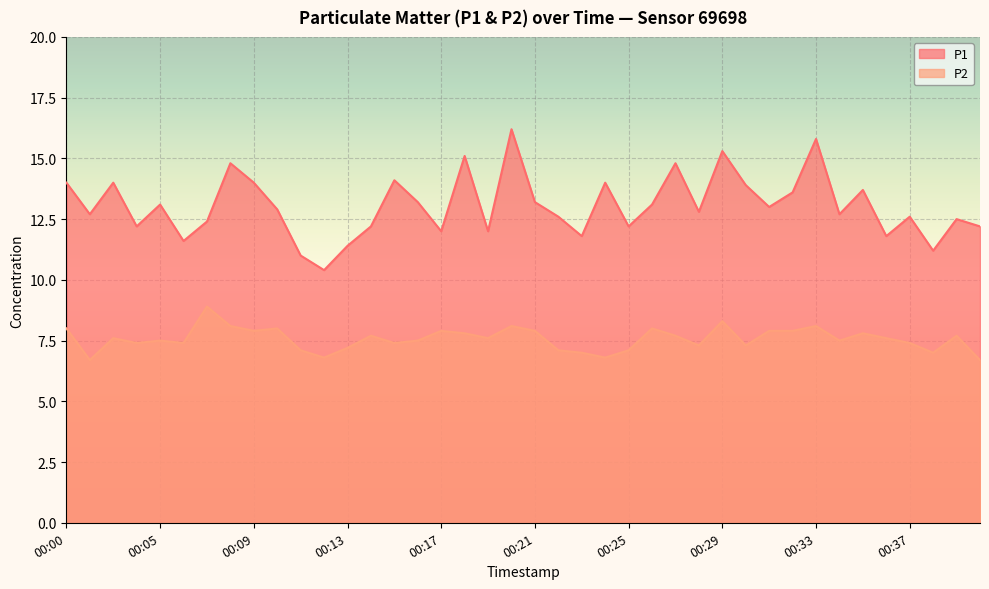

The value of P2 at 00:11 is 7.1. True or false?

True